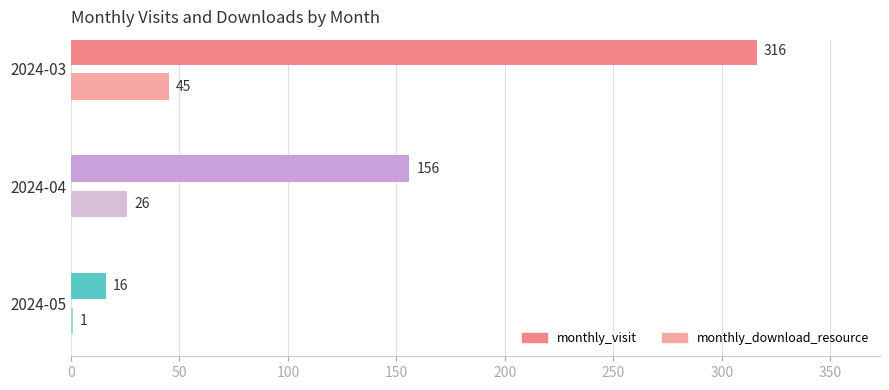

What is the highest value of the monthly_visit series?

316